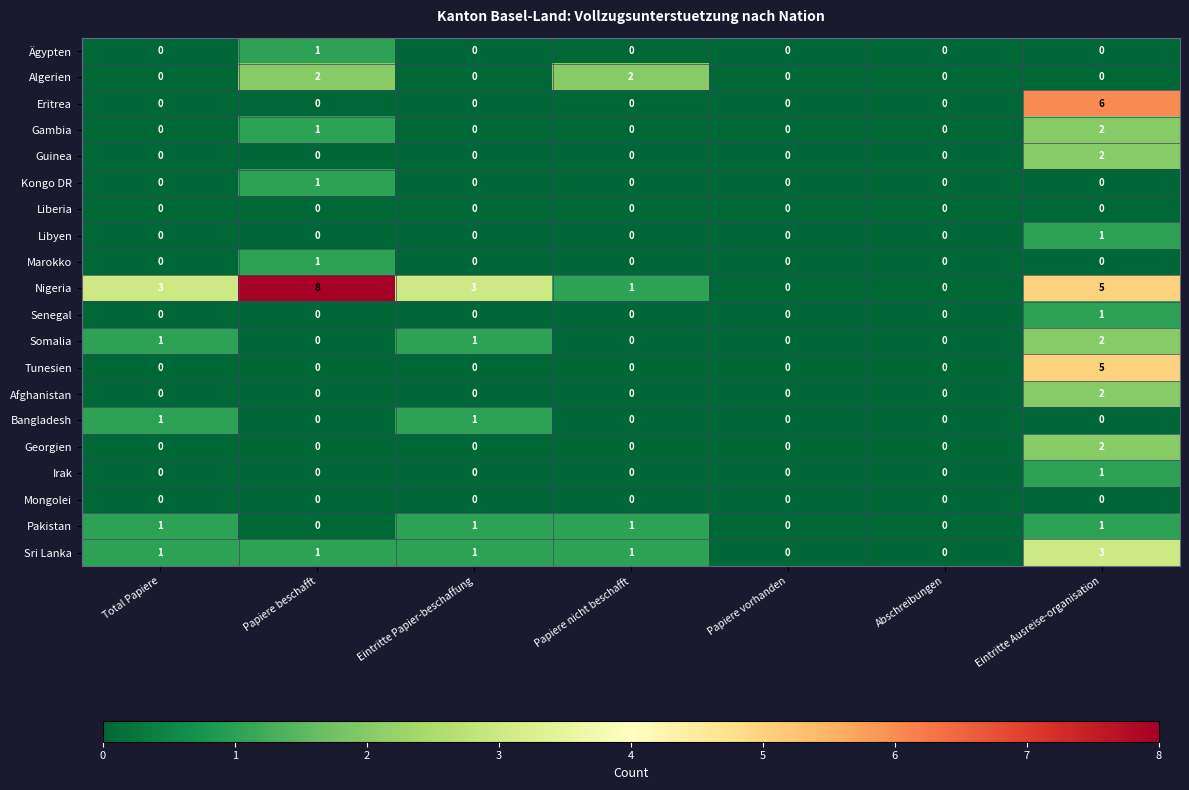

The Afghanistan series shows 2 at Eintritte Ausreise-organisation. True or false?

True